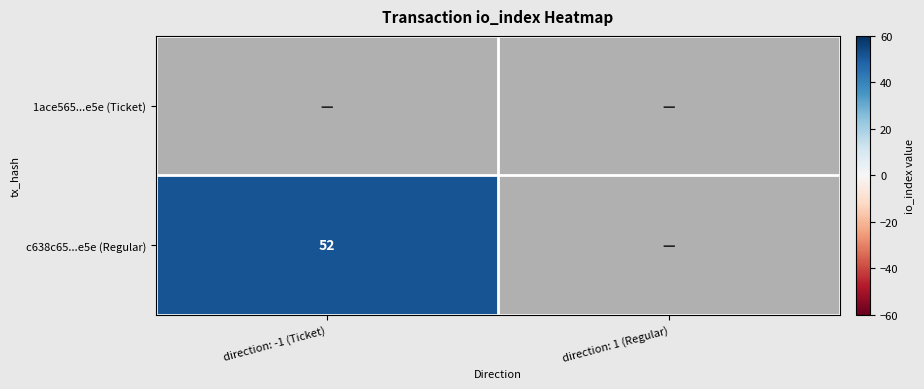

List the labels in order of 1ace565...e5e (Ticket) value, largest first.

direction: -1 (Ticket), direction: 1 (Regular)